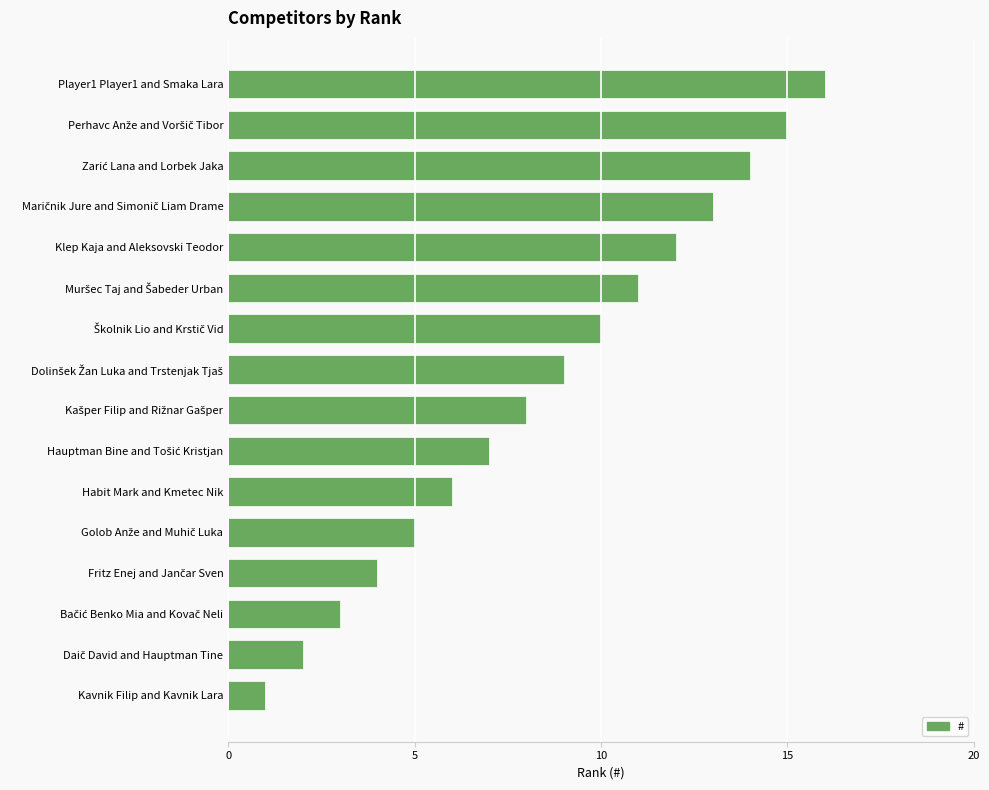

Is it true that the value at Habit Mark and Kmetec Nik is 6?

True